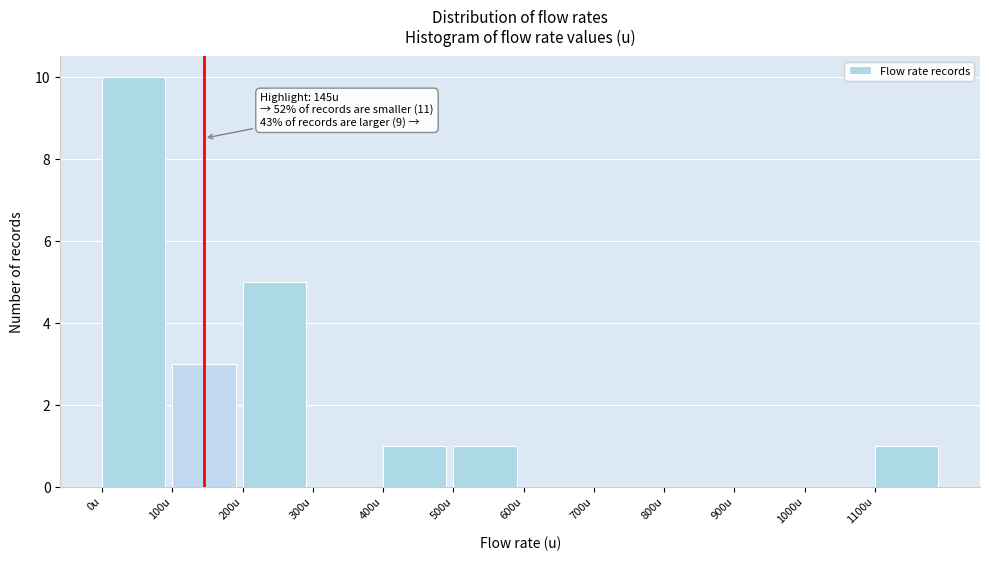

Which range on the x-axis has the tallest bar?

0 to 100